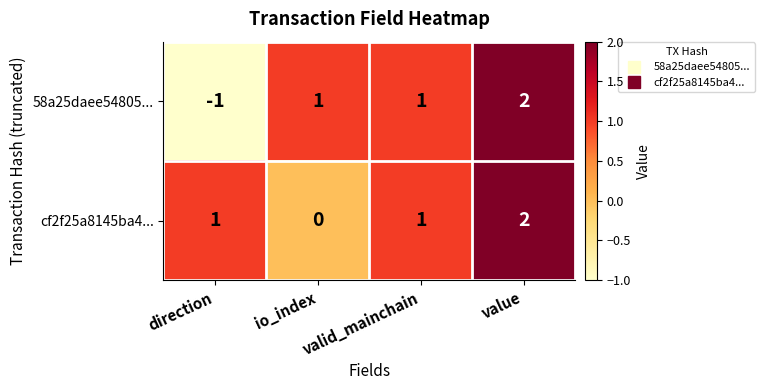

Which series has the widest spread of values?

58a25daee54805...